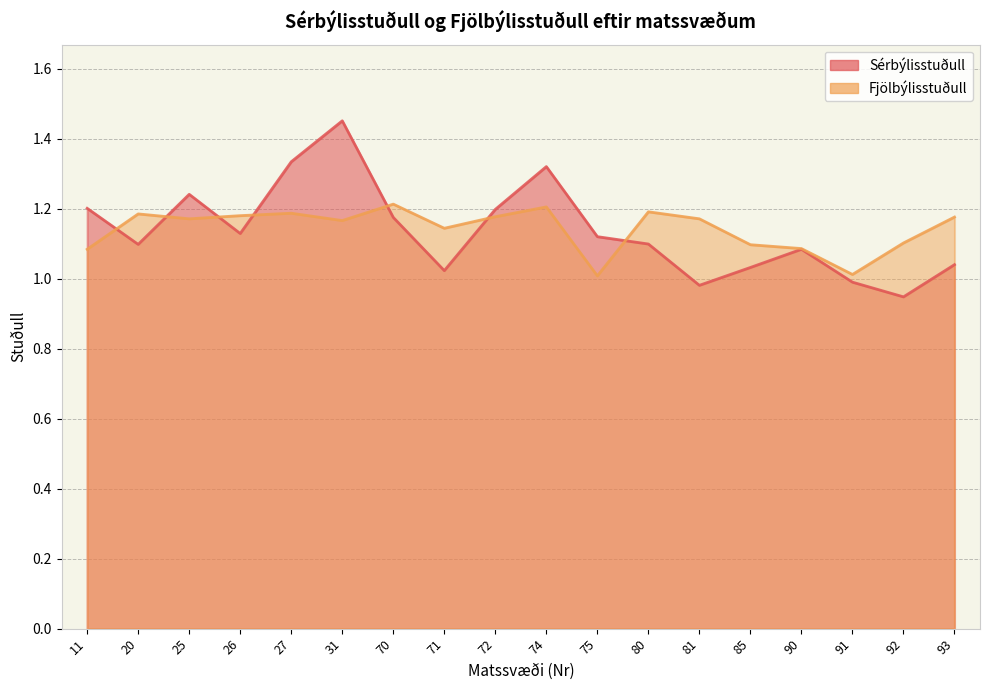

What value does the Fjölbýlisstuðull series have at 75?

1.0